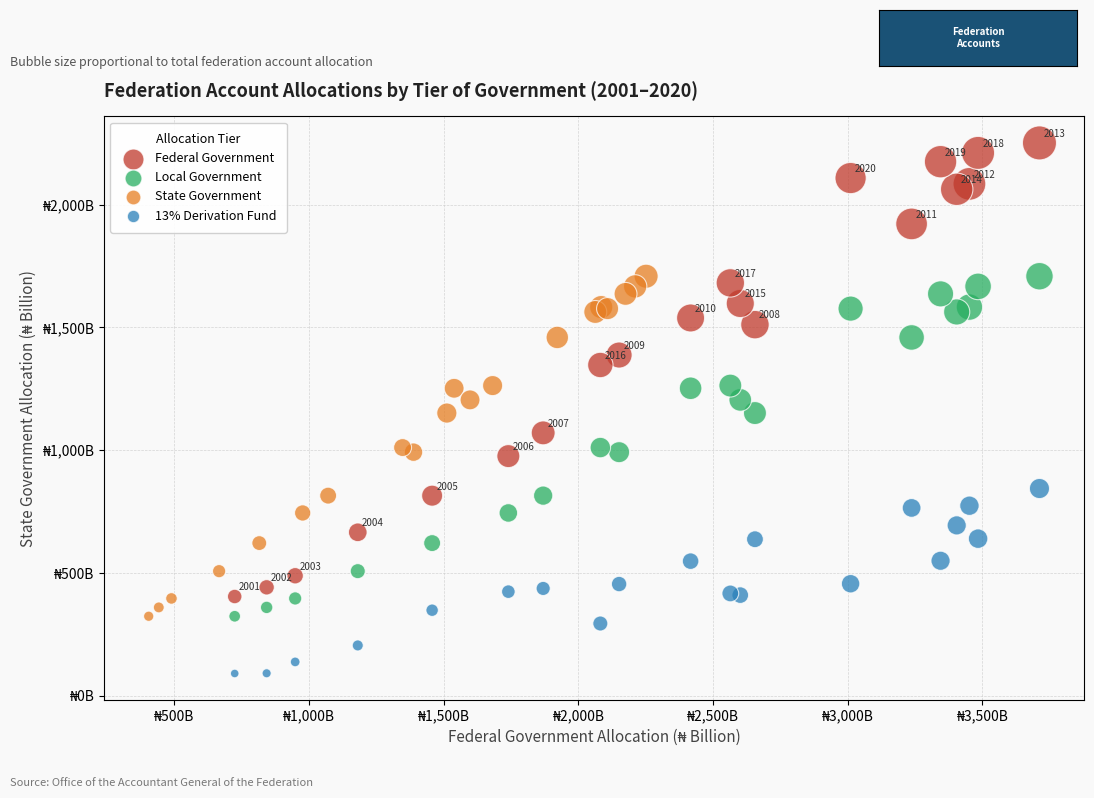

What are all the series names shown in the legend?

Federal Government, Local Government, State Government, 13% Derivation Fund